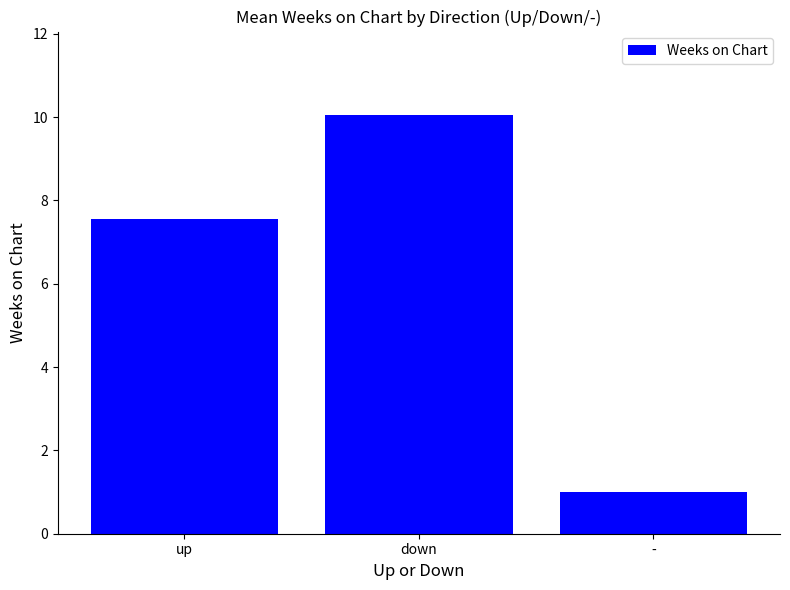

List the labels in order of value, largest first.

down, up, -